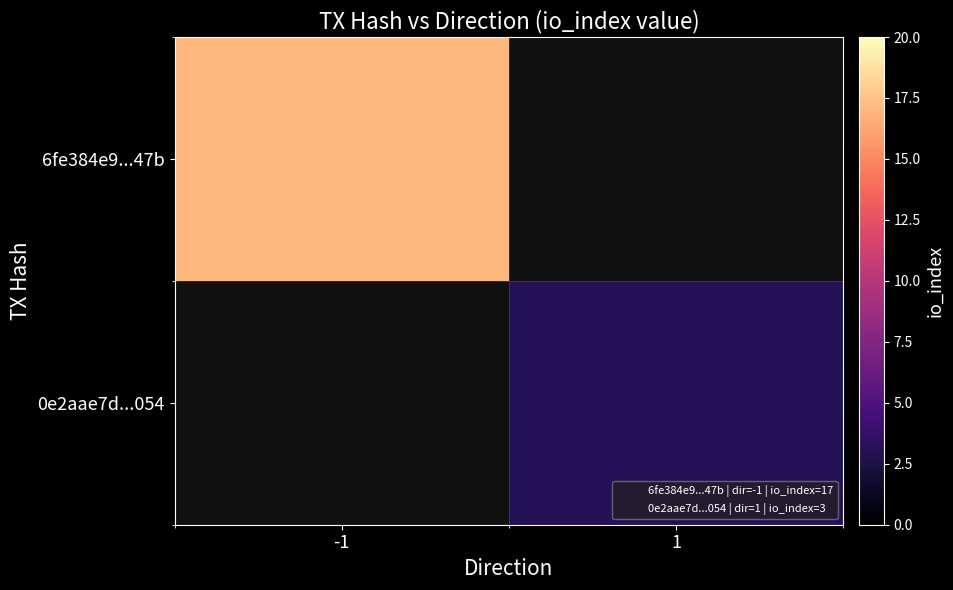

Rank the series by their average value, from highest to lowest.

6fe384e9...47b, 0e2aae7d...054